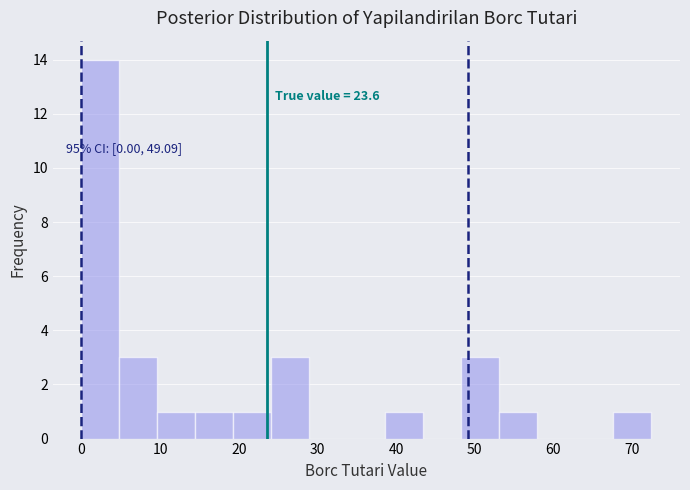

Over which range of the x-axis is the bar tallest?

0 to 5